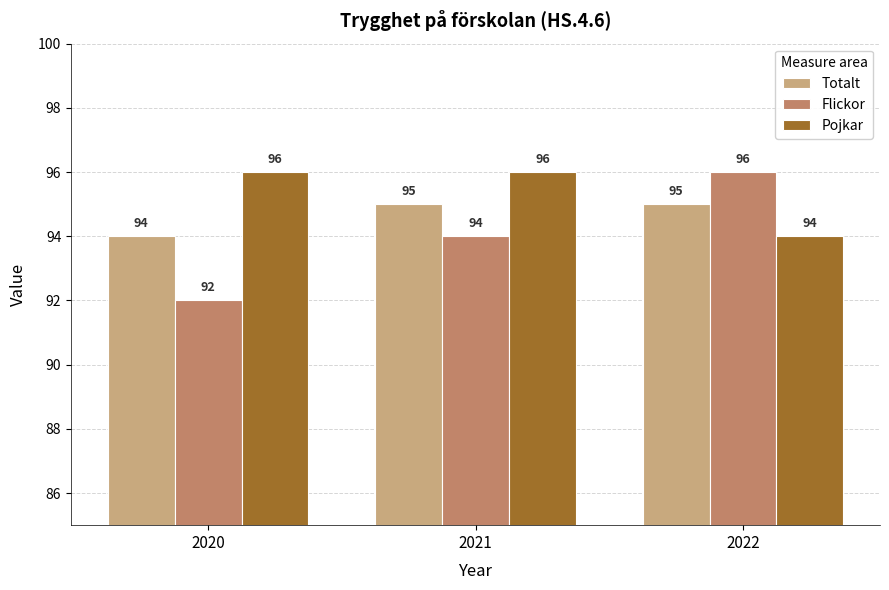

List the series in order of their overall mean, highest first.

Pojkar, Totalt, Flickor